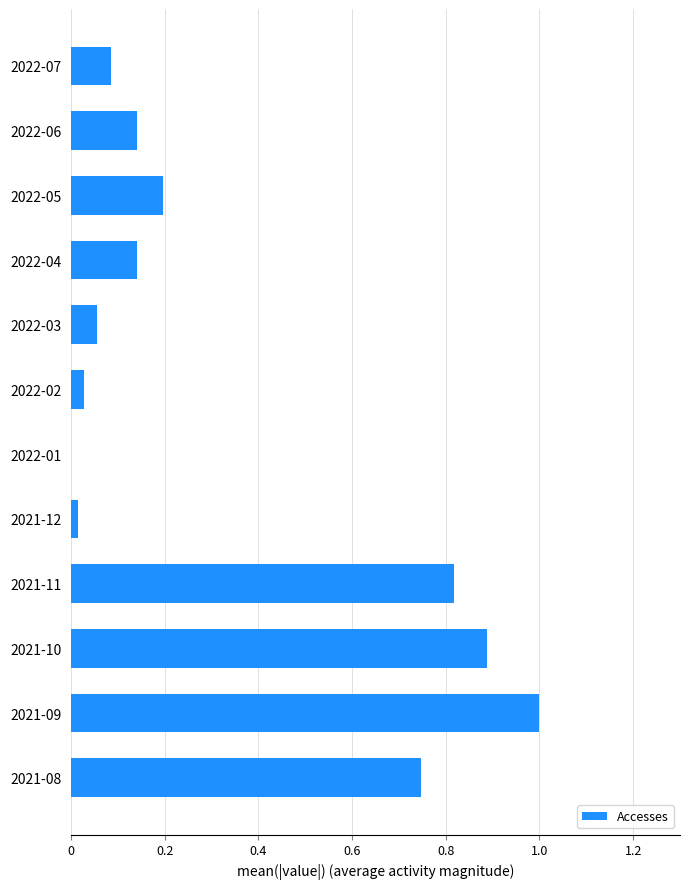

How many positive values are there?

11